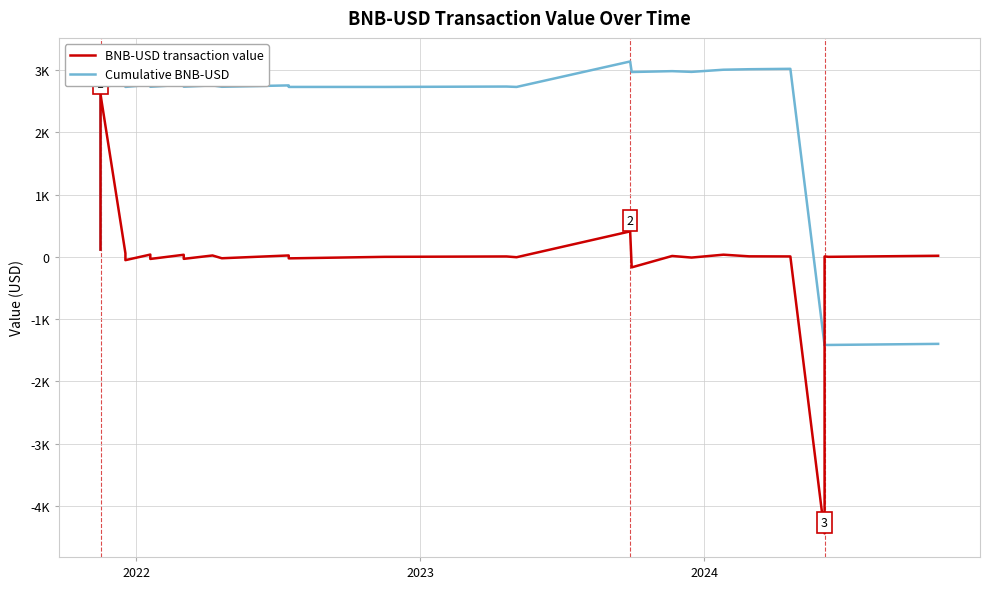

What is the sum of all BNB-USD transaction value values?

-1398.2